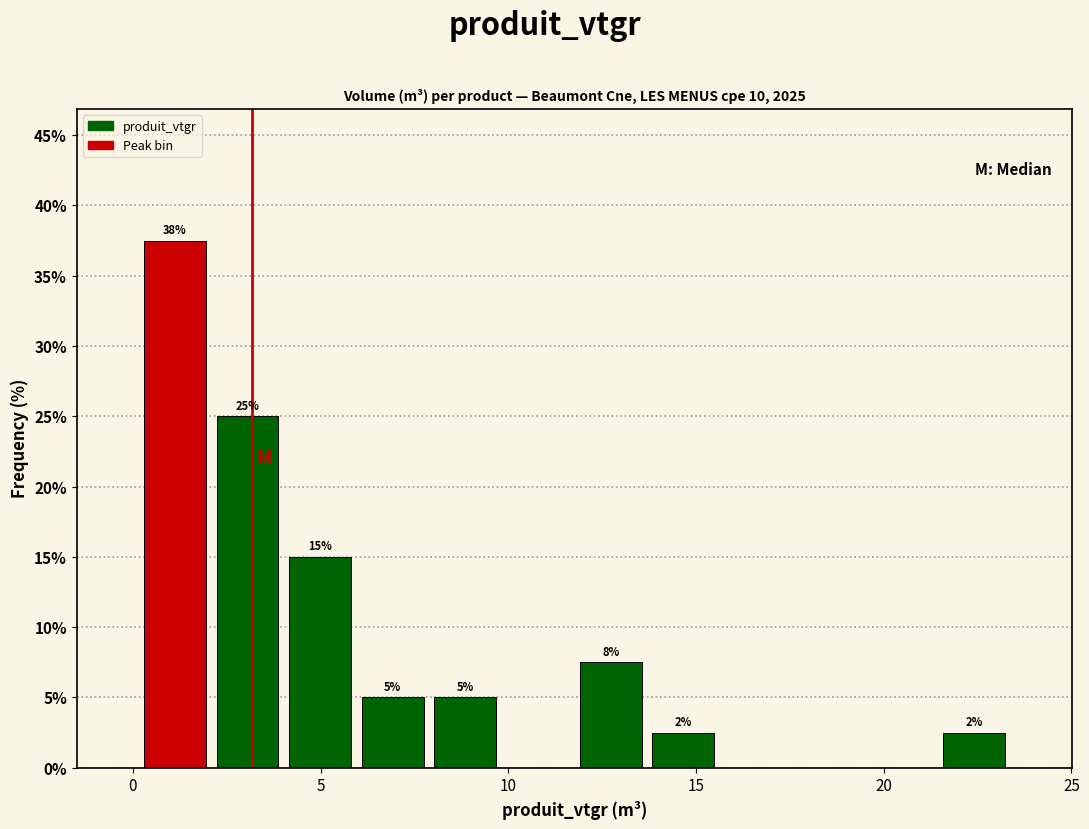

Read against the x-axis, roughly where is the centre of the tallest bar?

1.0